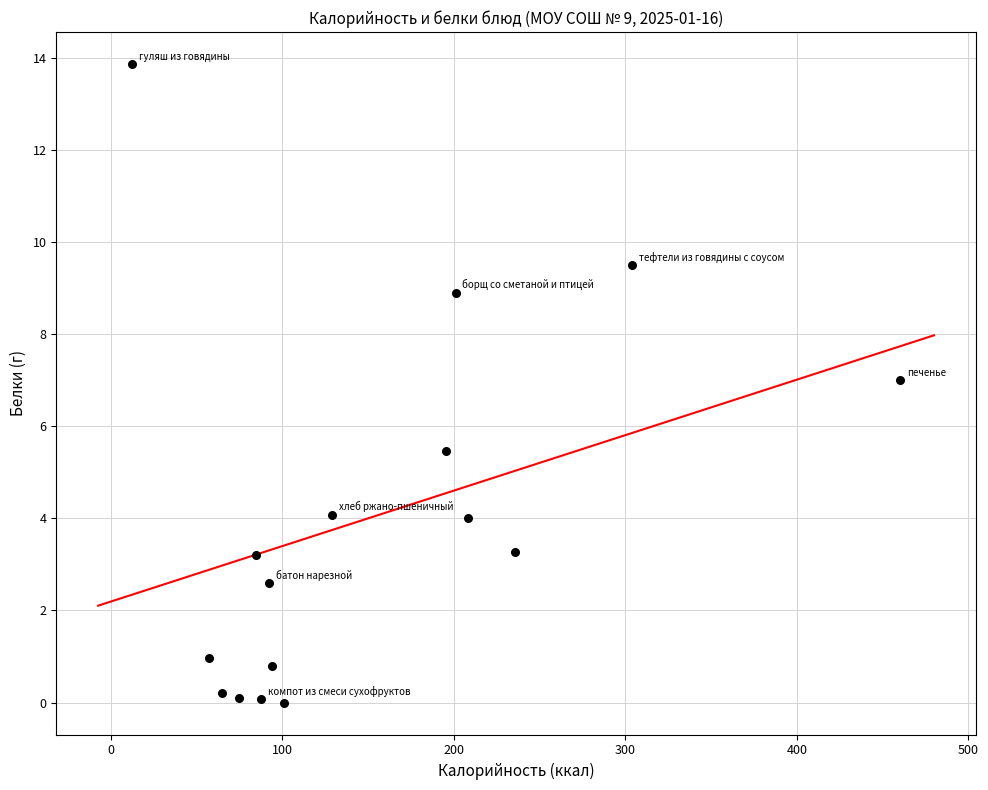

What is the range of X values (max minus min)?

447.4